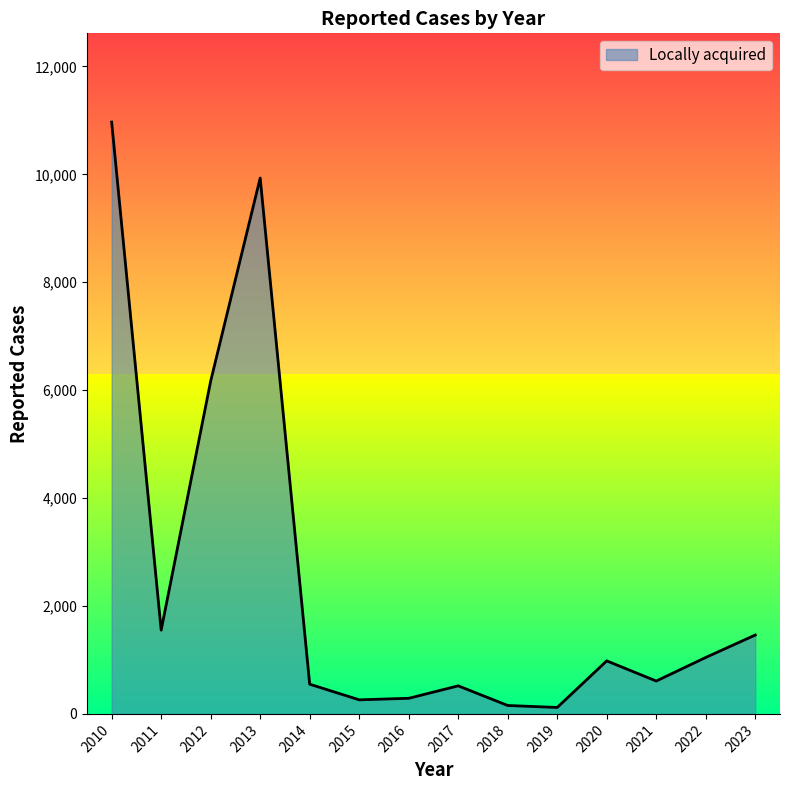

Reading right to left, extract all data points from this chart.

2023=1462	2022=1046	2021=609	2020=983	2019=119	2018=156	2017=520	2016=289	2015=261	2014=551	2013=9933	2012=6169	2011=1552	2010=10969